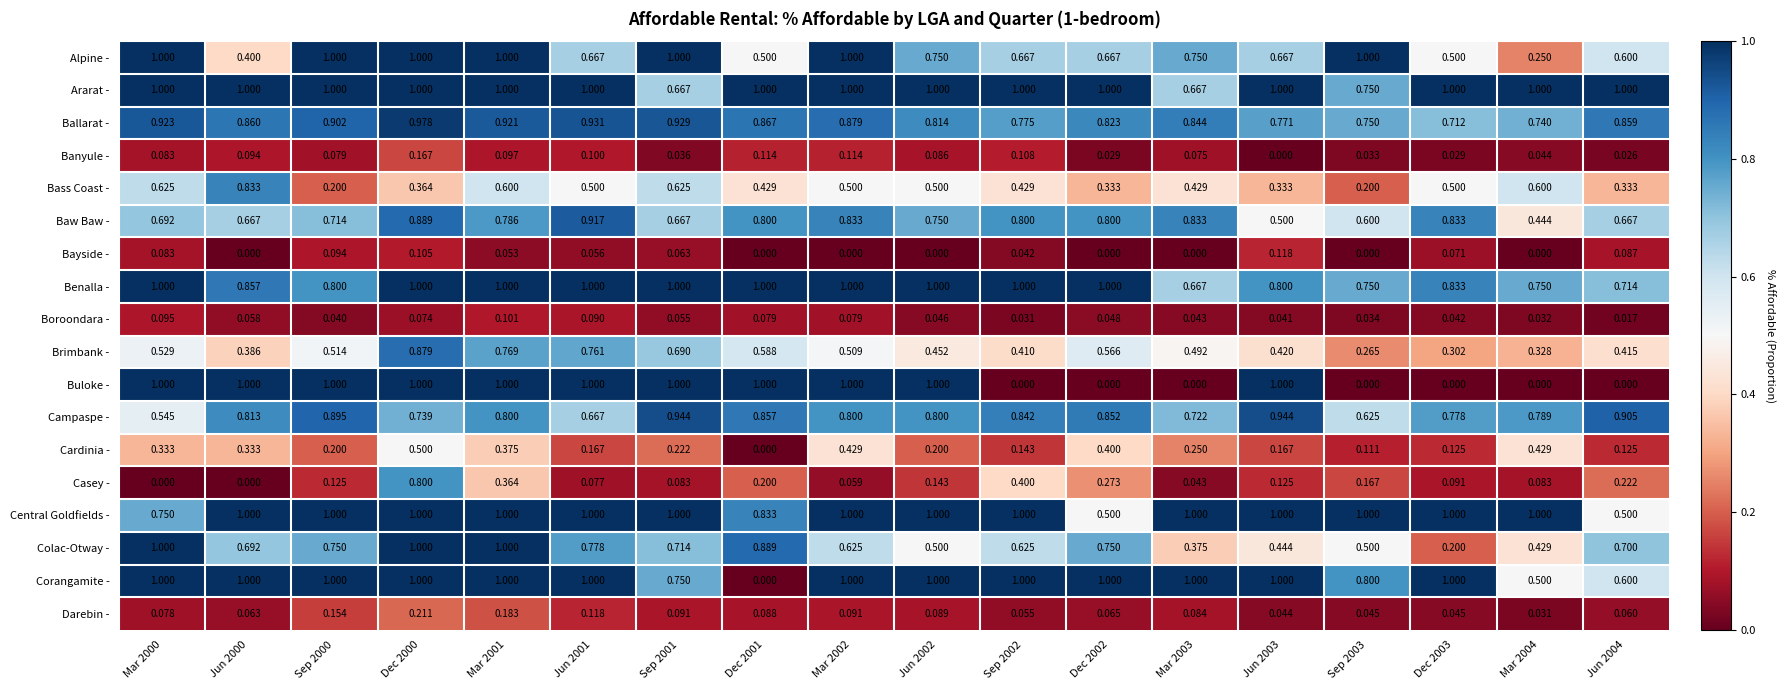

Is the value of Benalla - at Sep 2000 greater than the value of Boroondara - at Sep 2000?

Yes